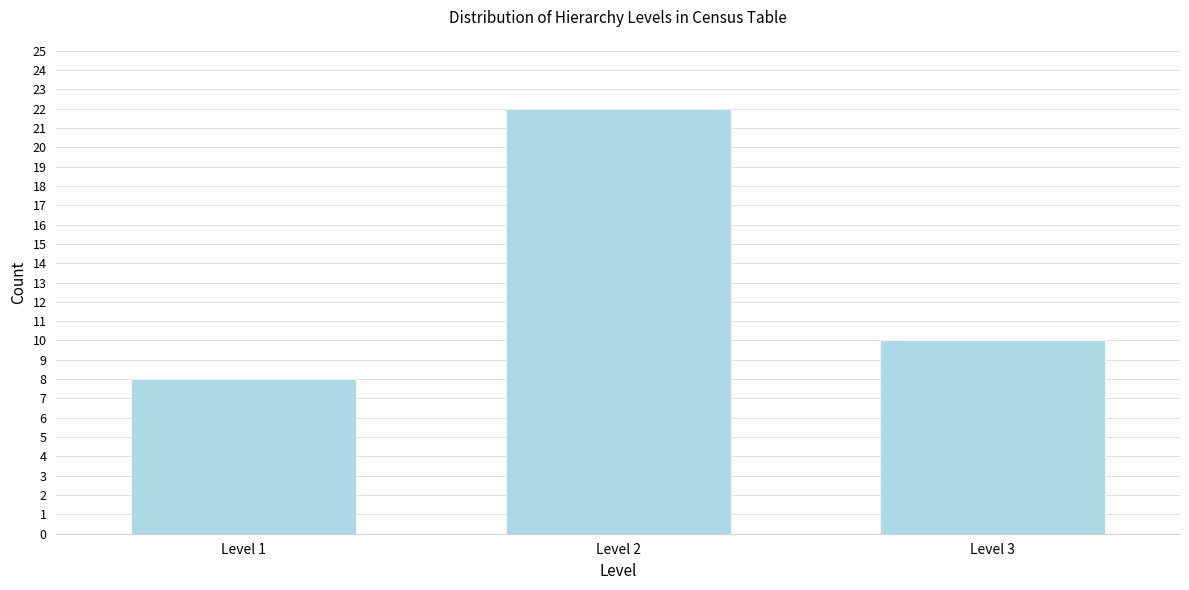

Reading left to right, list all the values displayed in this chart.

Level 1=8	Level 2=22	Level 3=10